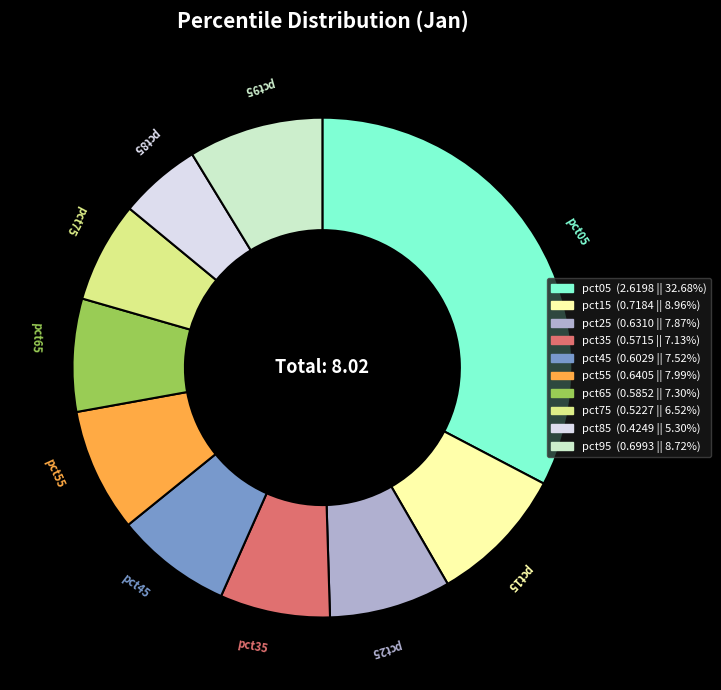

Does any single category account for the majority?

No